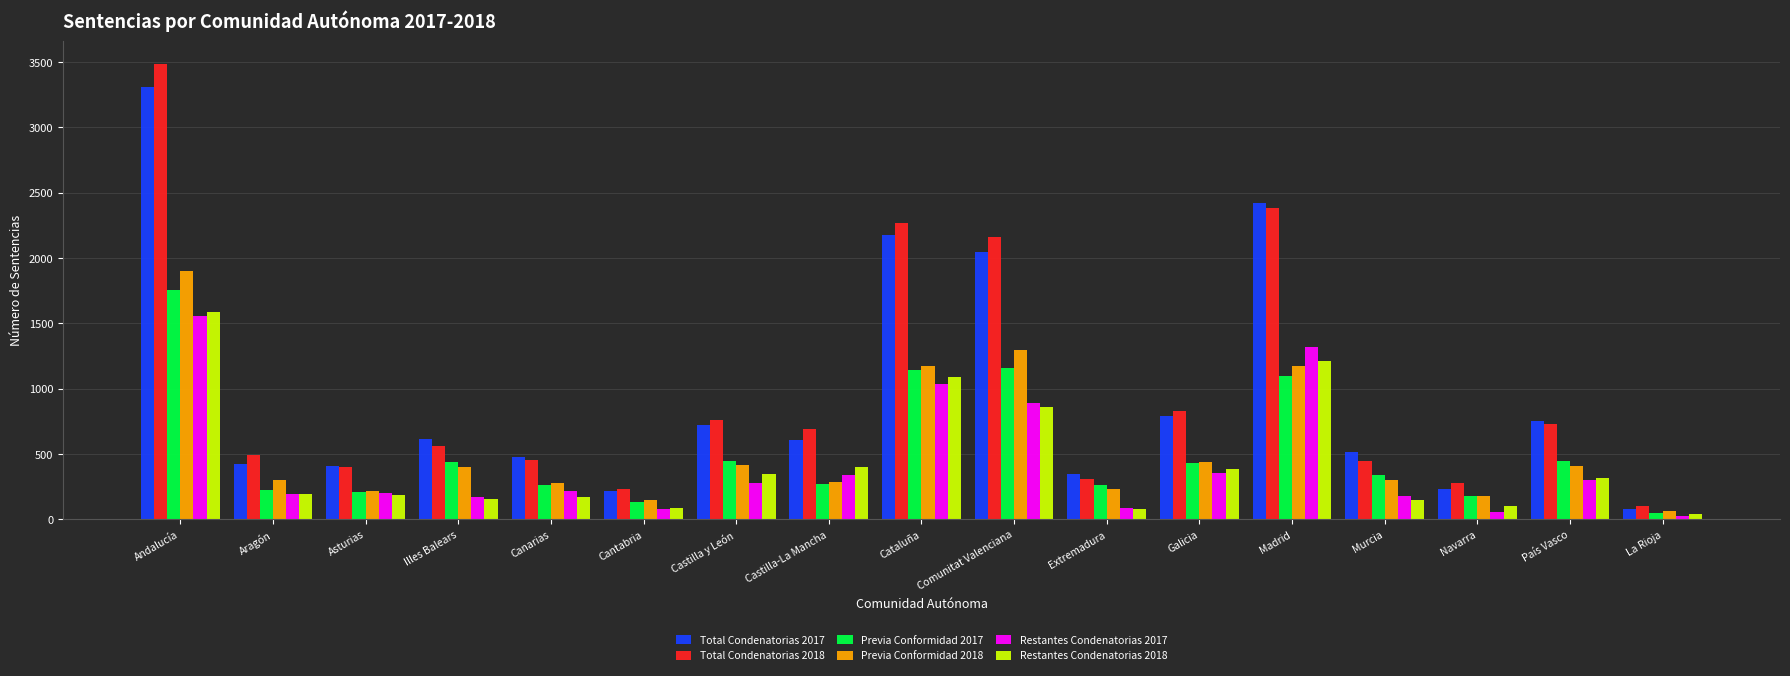

Which series changed the most between Castilla-La Mancha and Cataluña?

Total Condenatorias 2018